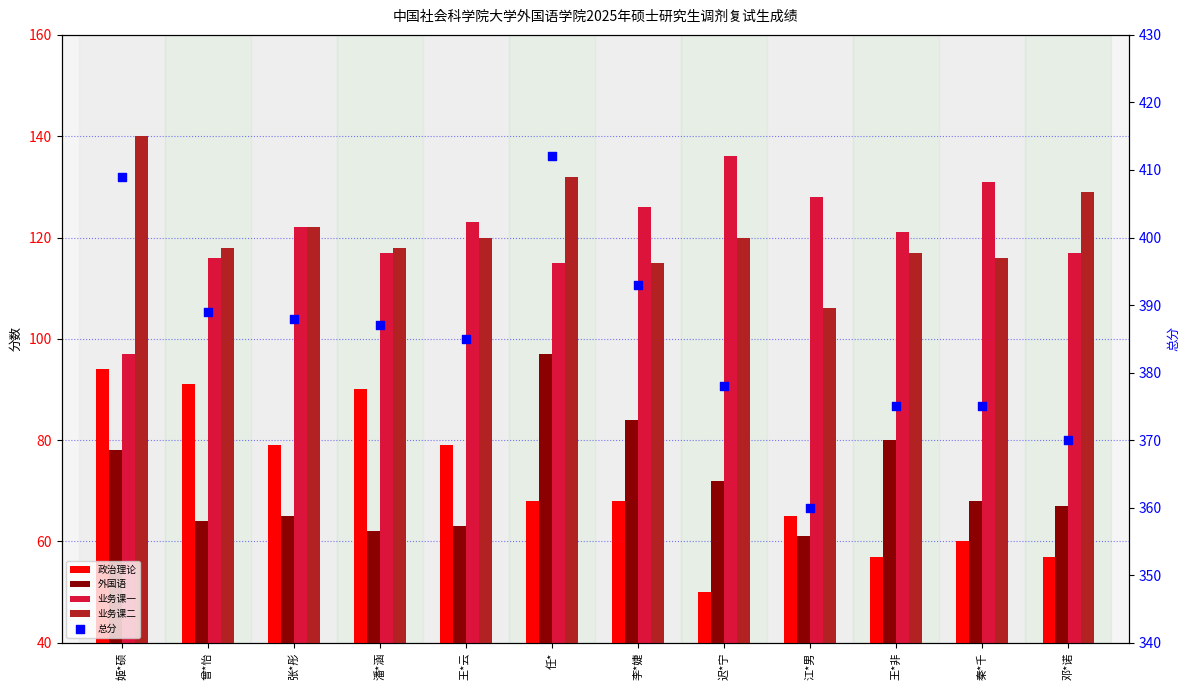

Which series contains the lowest Y value?

政治理论